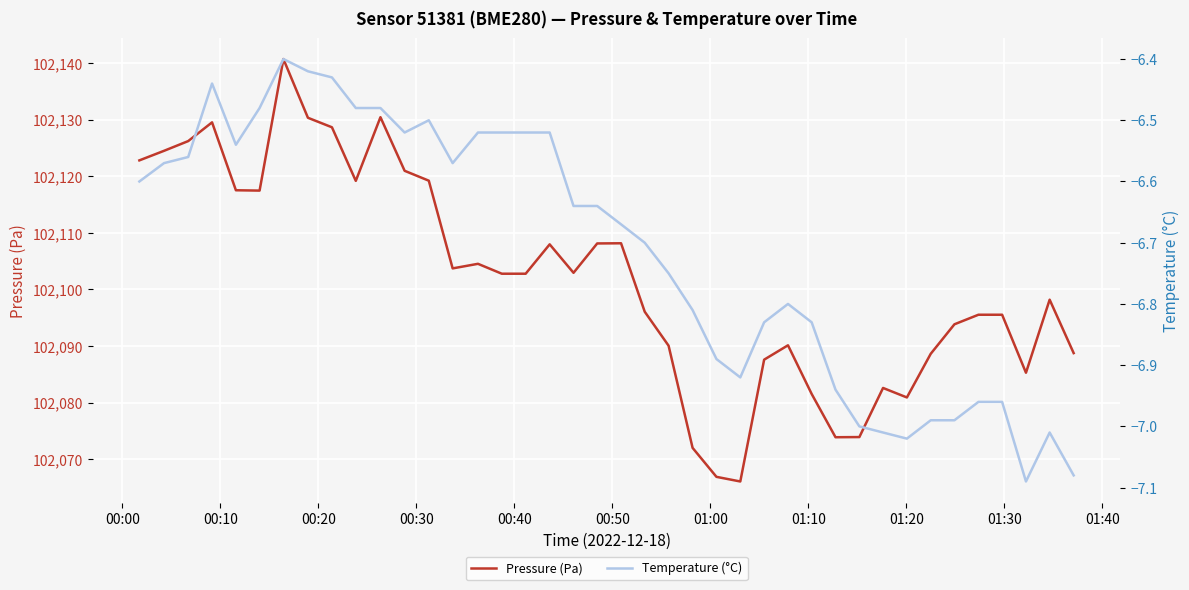

What is the maximum value shown in the chart?

102140.7